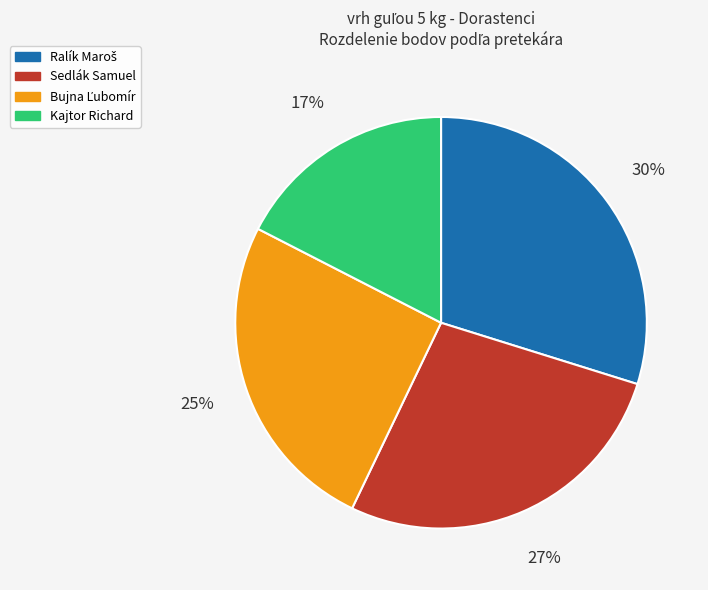

Approximately how many times larger is the value at Sedlák Samuel compared to Kajtor Richard?

1.6